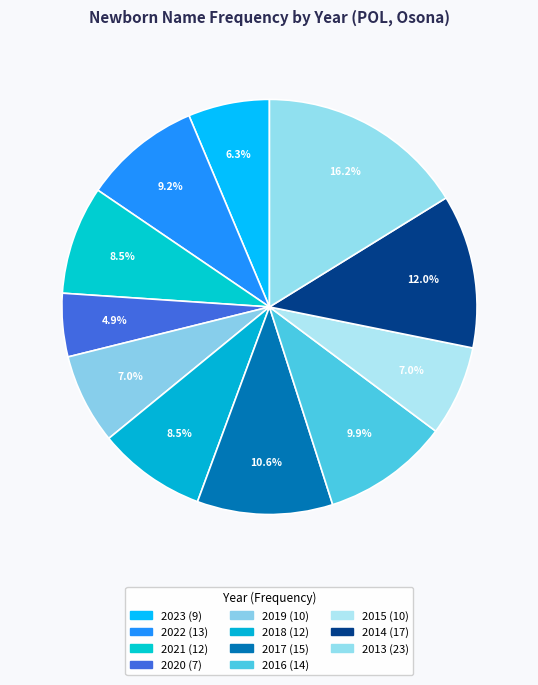

Rank the categories by value from highest to lowest.

2013, 2014, 2017, 2016, 2022, 2021, 2018, 2019, 2015, 2023, 2020